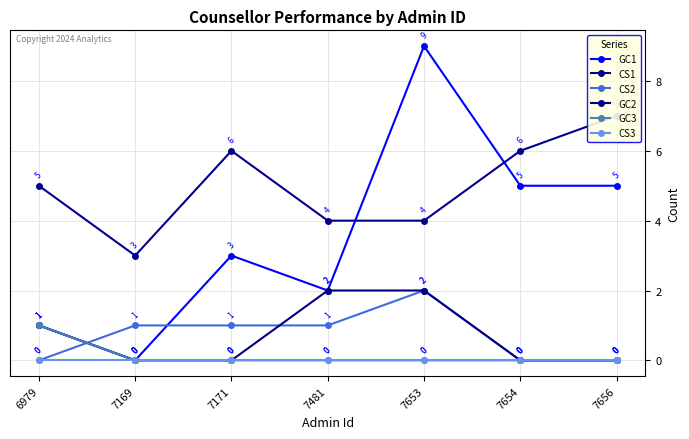

Which series has the largest total across all categories?

CS1